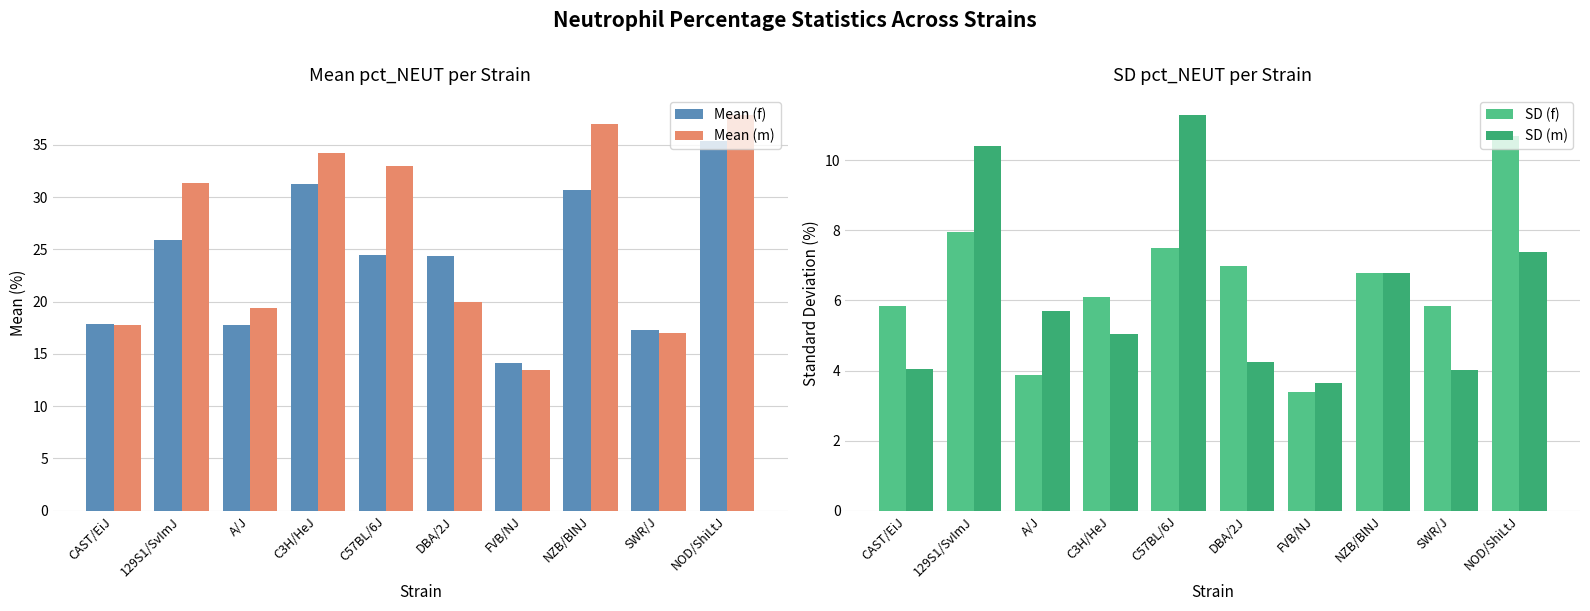

Are the bars horizontal?

No